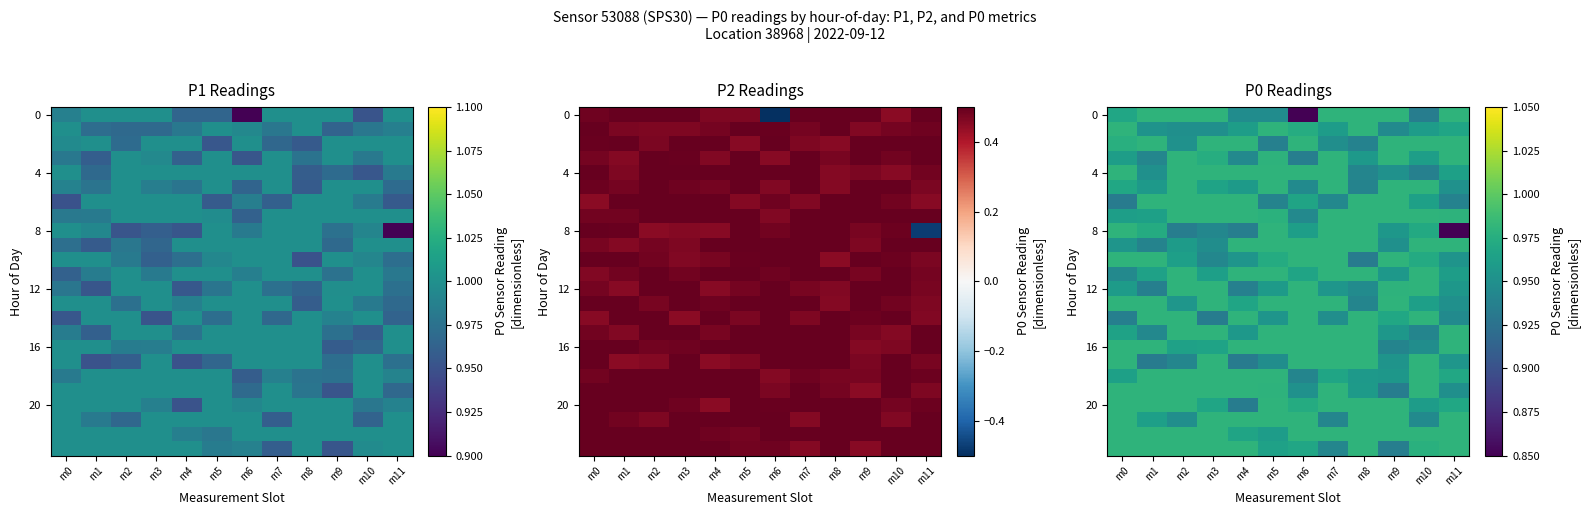

List the labels in order of 16 value, smallest first.

m9, m10, m2, m3, m0, m1, m4, m5, m6, m7, m8, m11